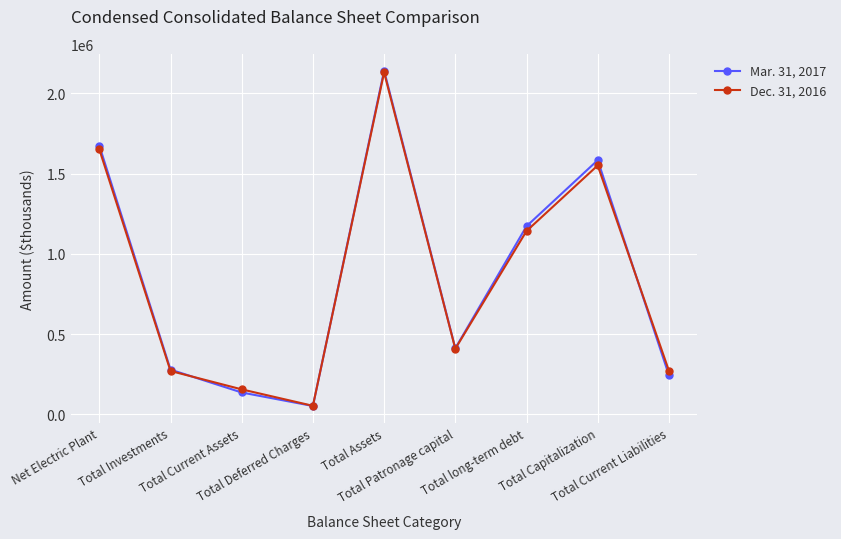

Does the chart display data point markers on the line(s)?

Yes